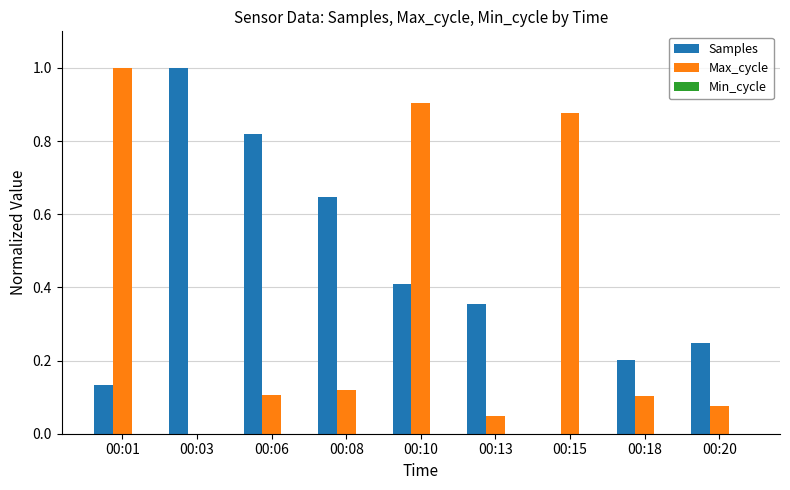

What is the sum of all Samples values?

3.8